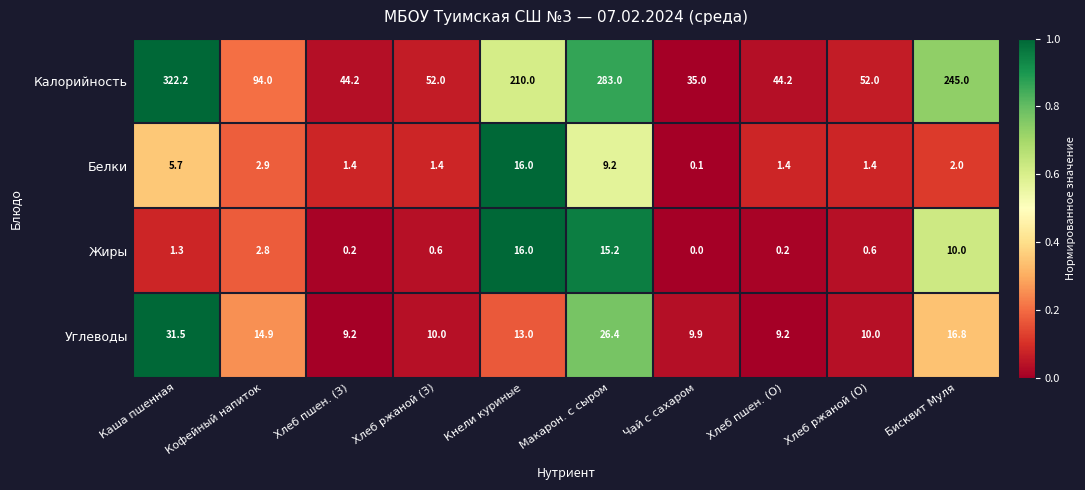

How many categories are shown in the chart?

10